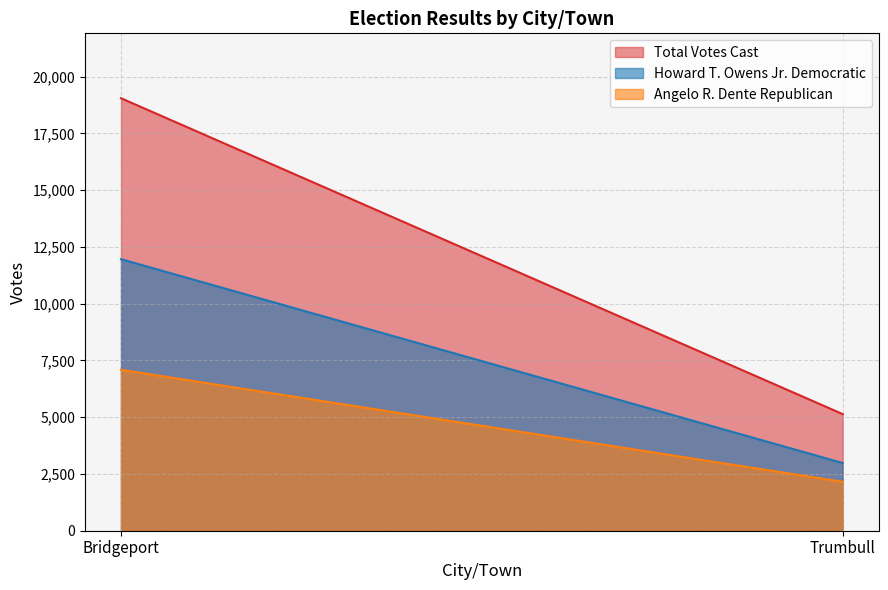

What value does the Total Votes Cast series have at Trumbull?

5138